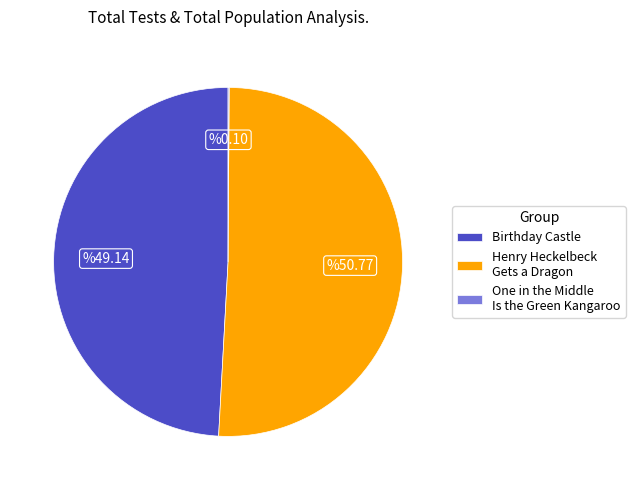

What is the largest slice in the pie chart?

Henry Heckelbeck Gets a Dragon